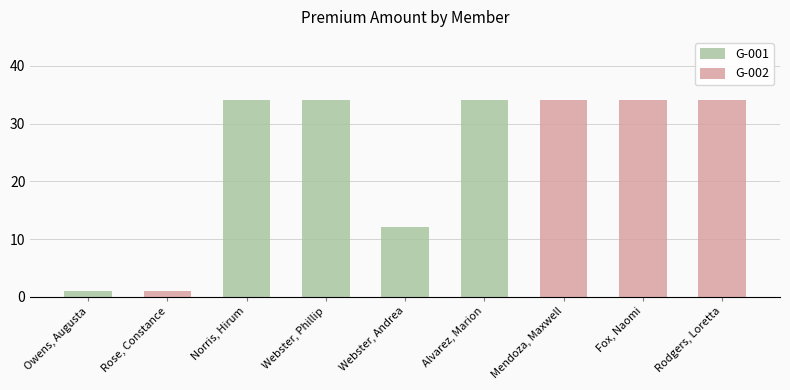

What position from the right is Rodgers, Loretta?

1